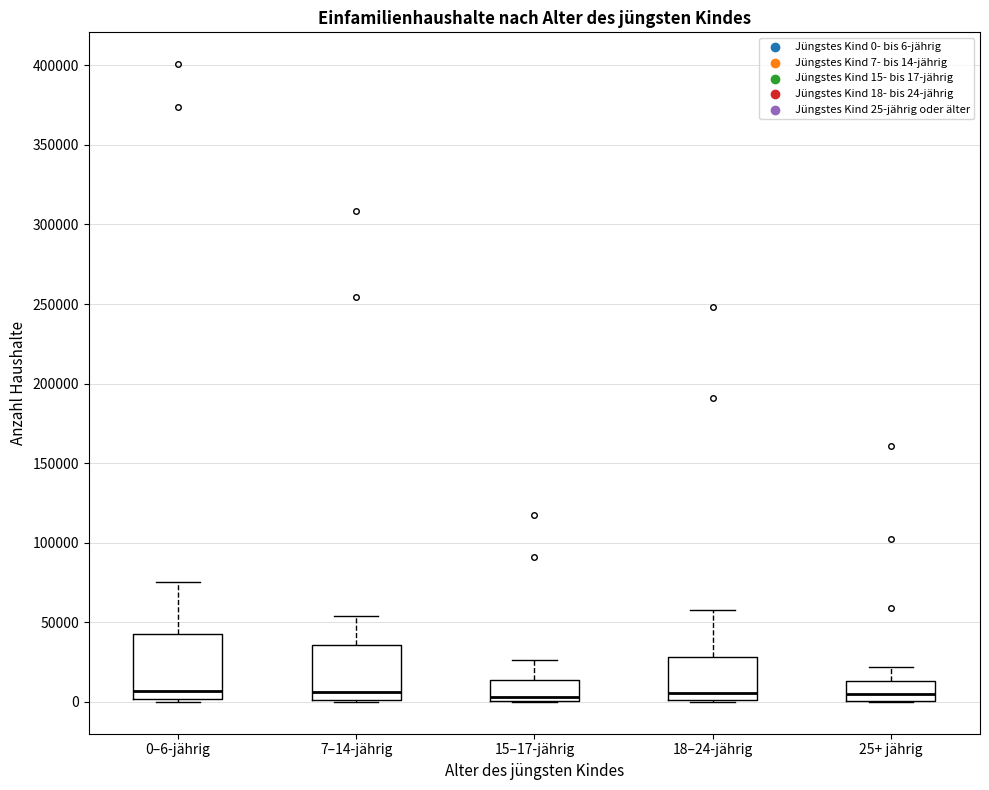

Where is the lower edge of the box for 18–24-jährig on the y-axis? The values are not printed on the chart, so give them approximately, as read against the axis.

0